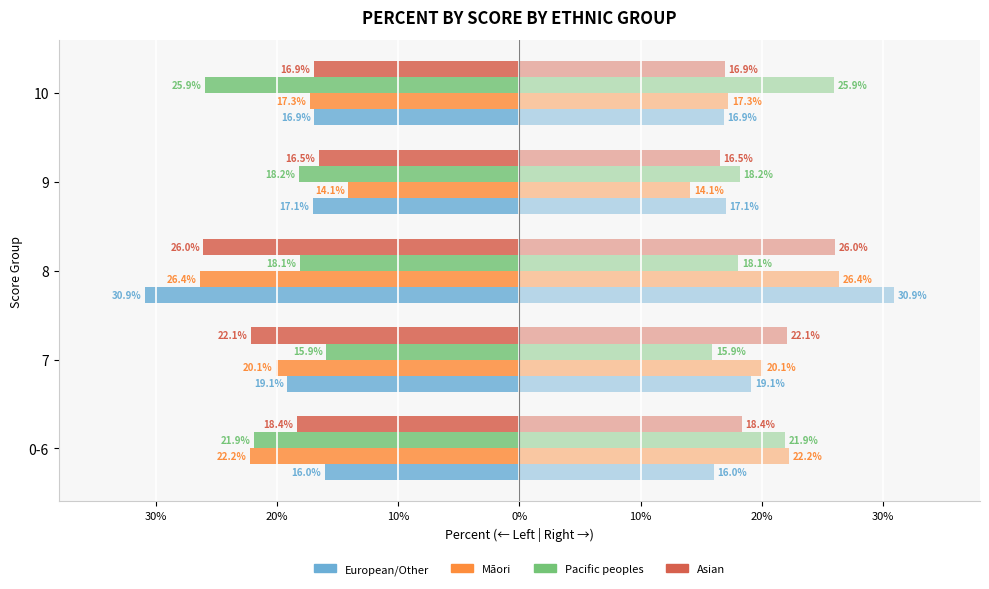

What is the smallest value displayed?

-30.9